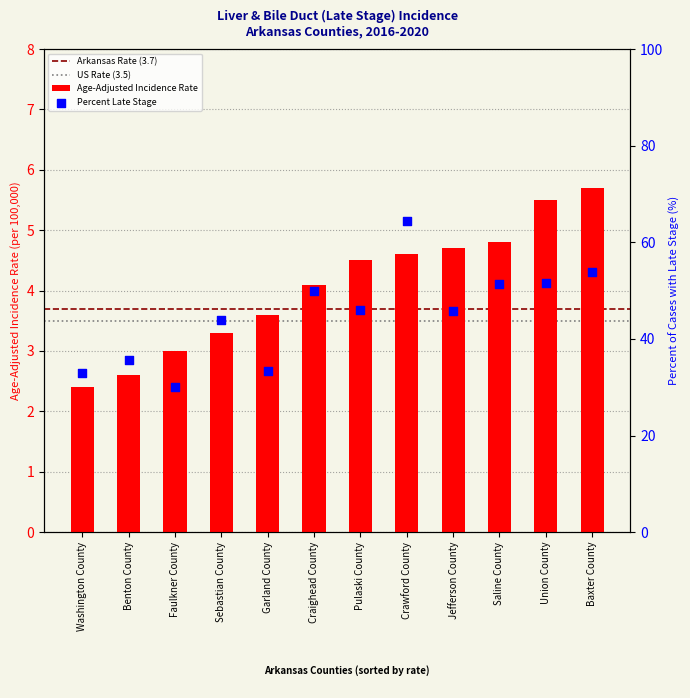

What is the total value across all series at Saline County?

56.1